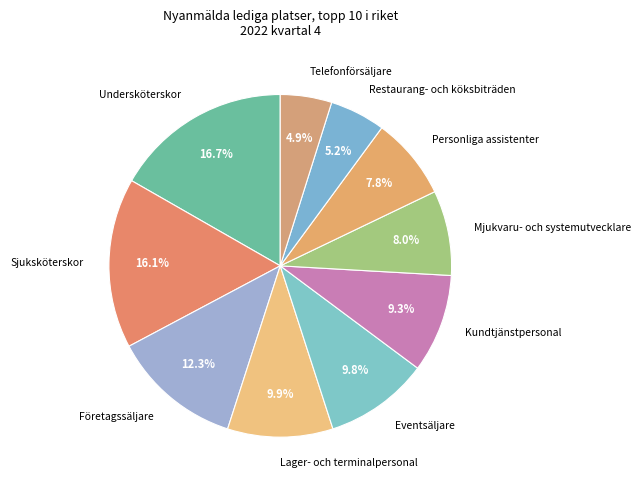

To the nearest percent, what is the average slice percentage?

10%